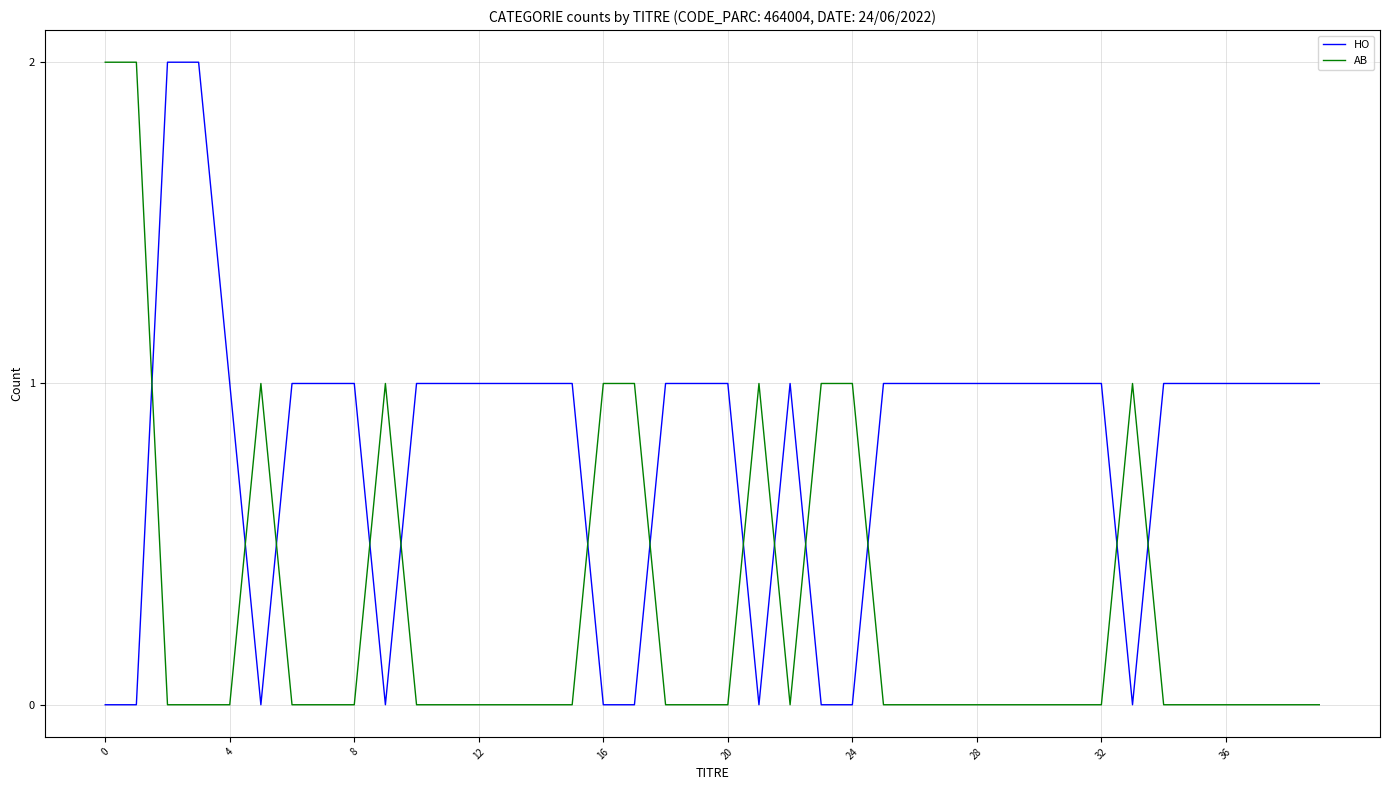

Rank the series by their average value, from lowest to highest.

AB, HO